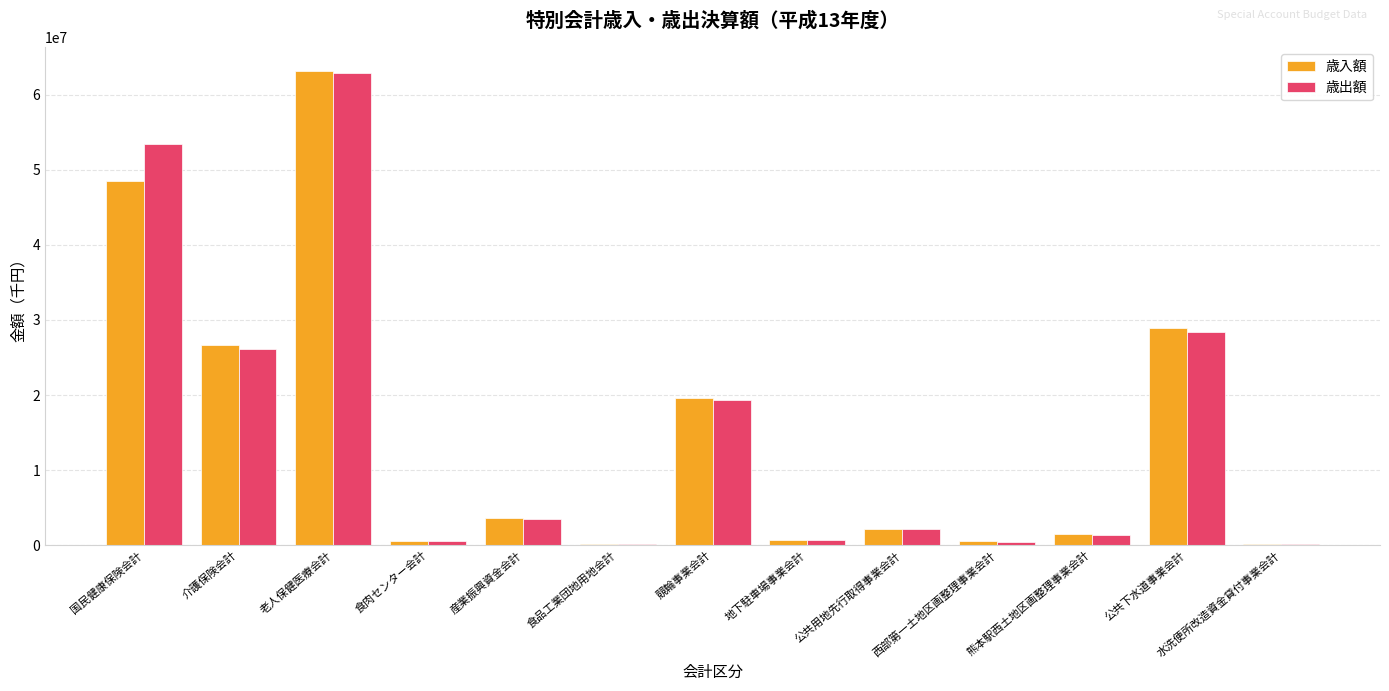

Does the chart contain stacked bars?

No